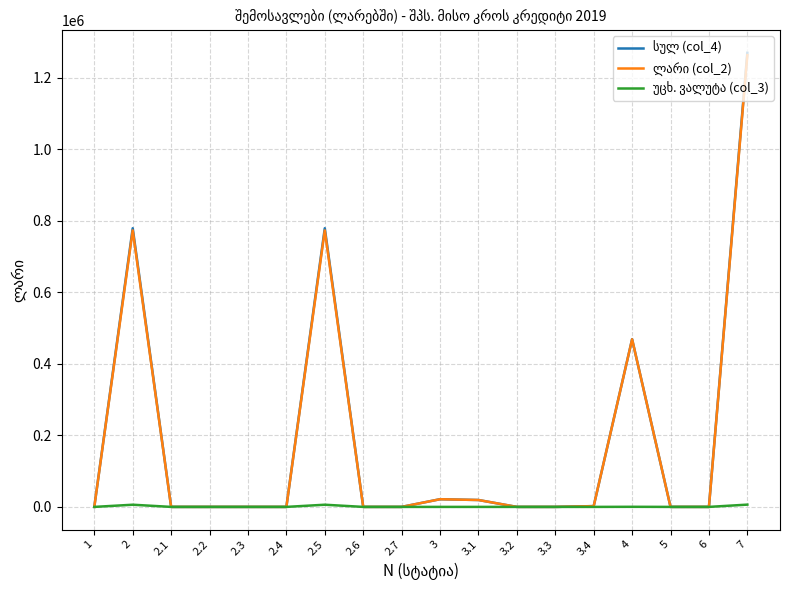

Does the chart display data point markers on the line(s)?

No